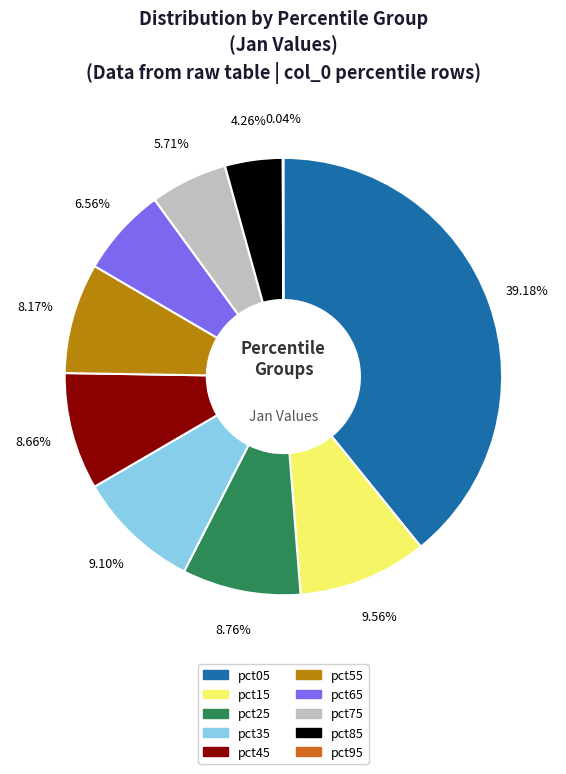

To the nearest percent, what is the average slice percentage?

10%